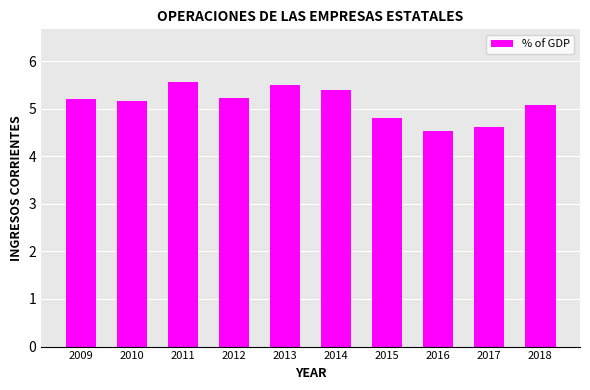

What is the average value?

5.1